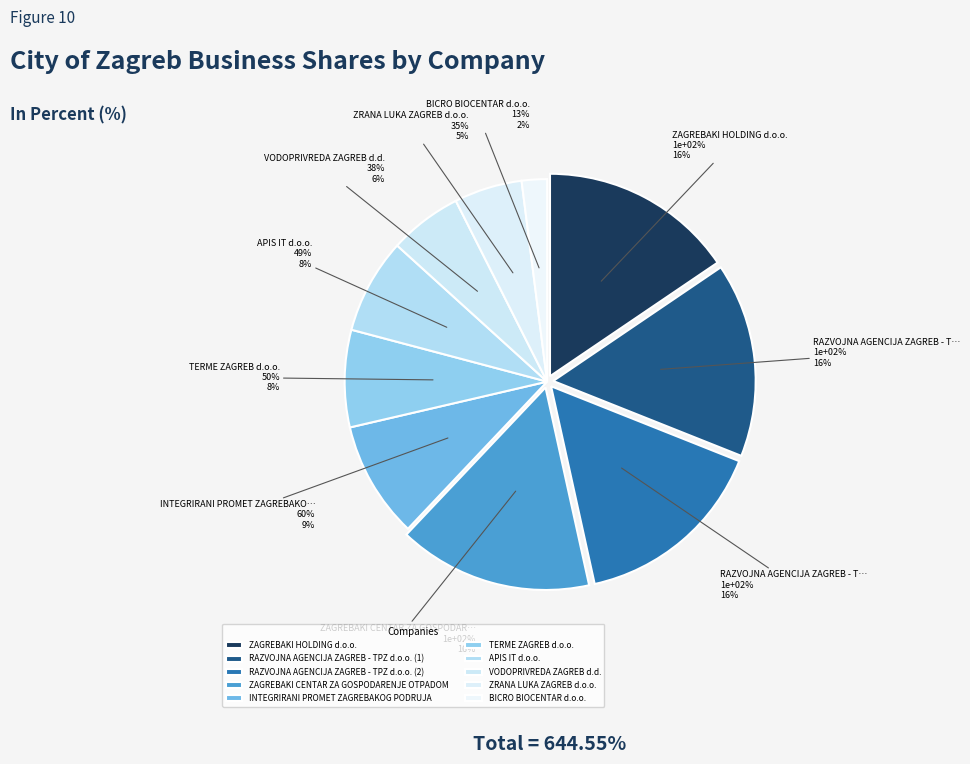

Combined, do TERME ZAGREB d.o.o. and INTEGRIRANI PROMET ZAGREBAKOG PODRUJA account for over 50%?

No